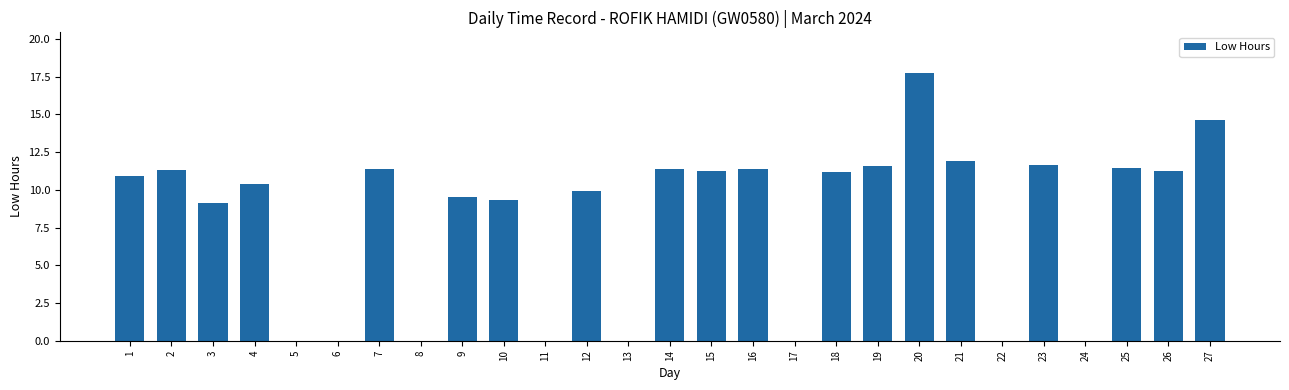

What is the sum of the values at 19 and 14?

22.9